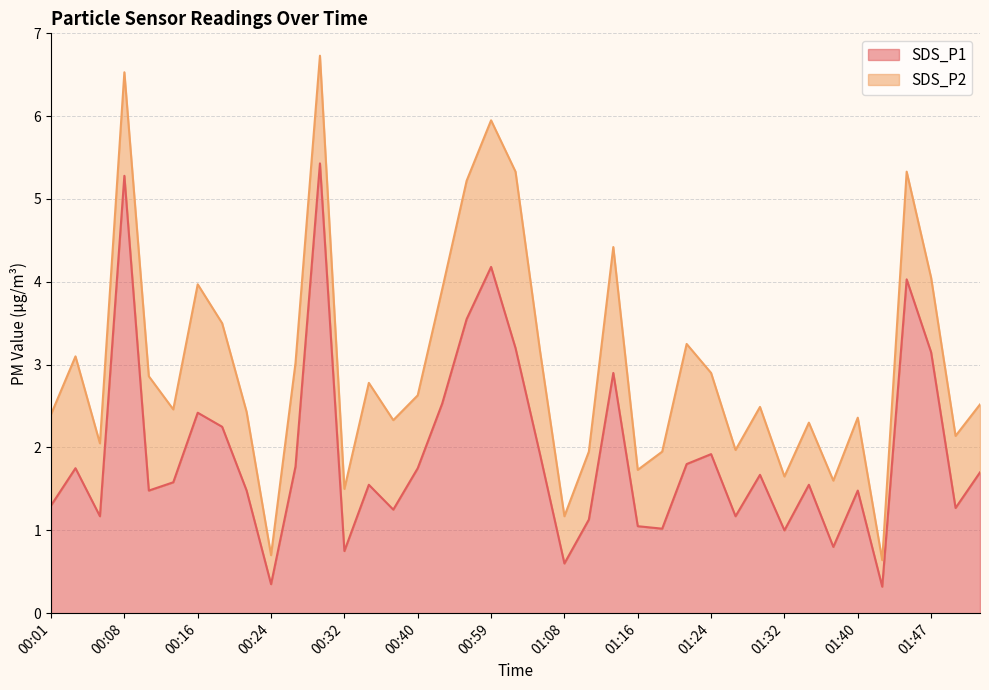

At which label is the value closest to 2?

01:05